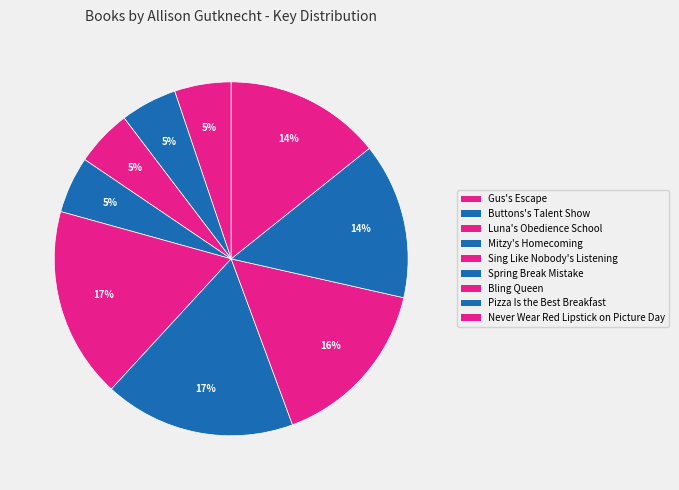

To the nearest percent, what is the combined percentage of Gus's Escape and Never Wear Red Lipstick on Picture Day?

19%